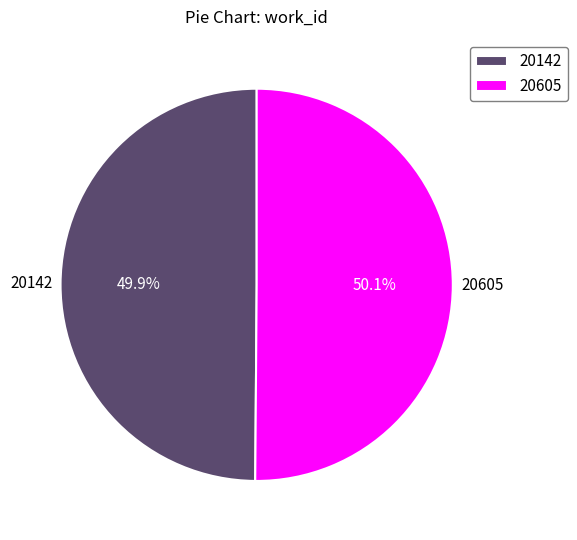

How many segments does this pie chart have?

2